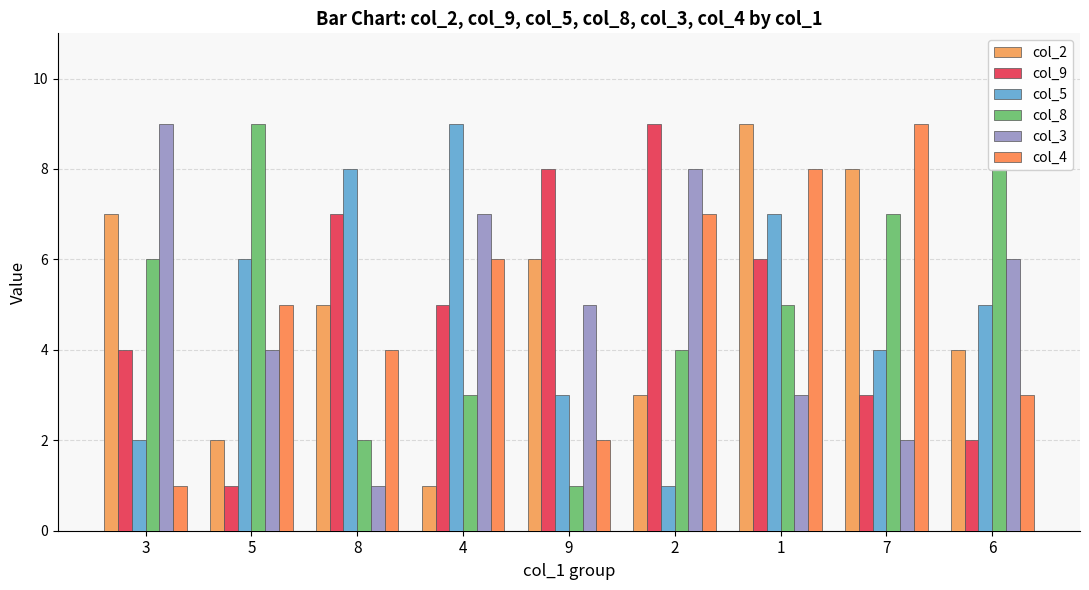

What is the maximum value shown in the chart?

9